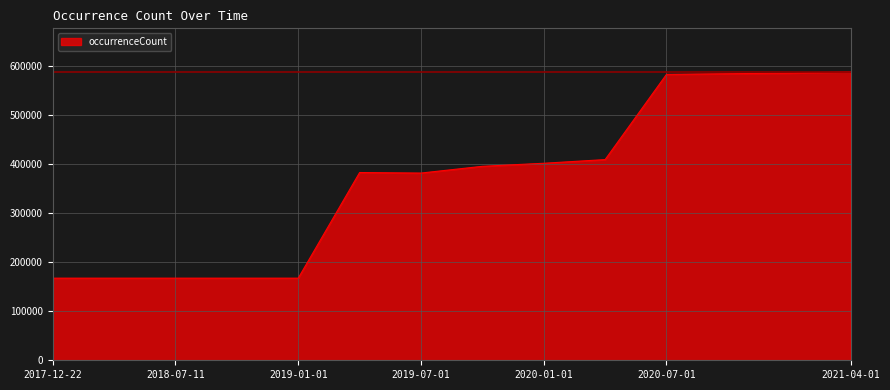

What is the maximum value shown in the chart?

589020